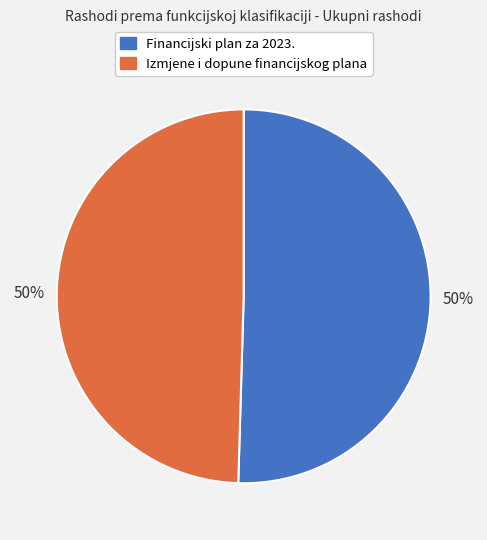

Do Izmjene i dopune financijskog plana and Financijski plan za 2023. together represent more than half of the pie?

Yes